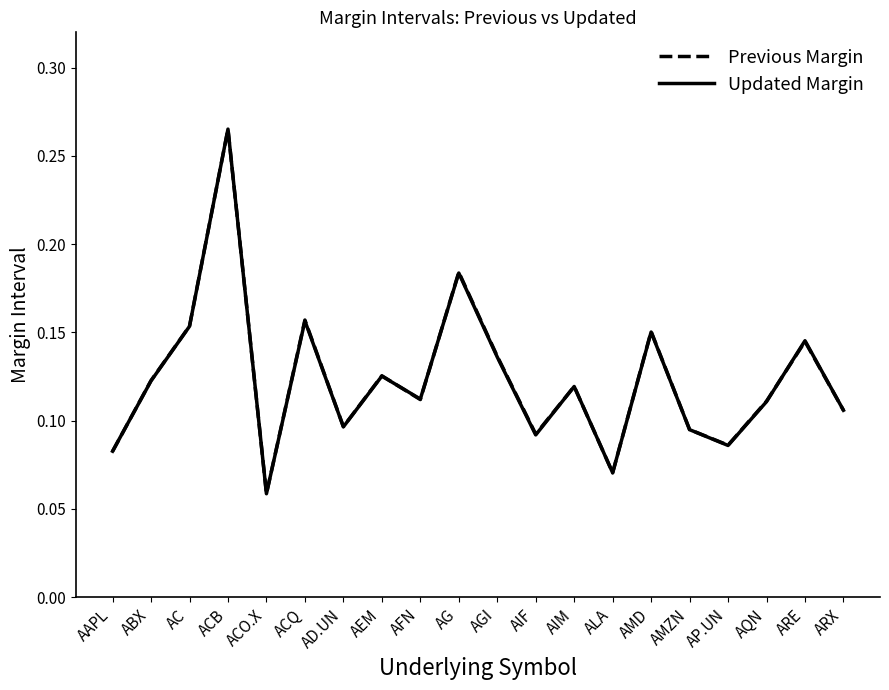

What are all the series names shown in the legend?

Previous Margin, Updated Margin